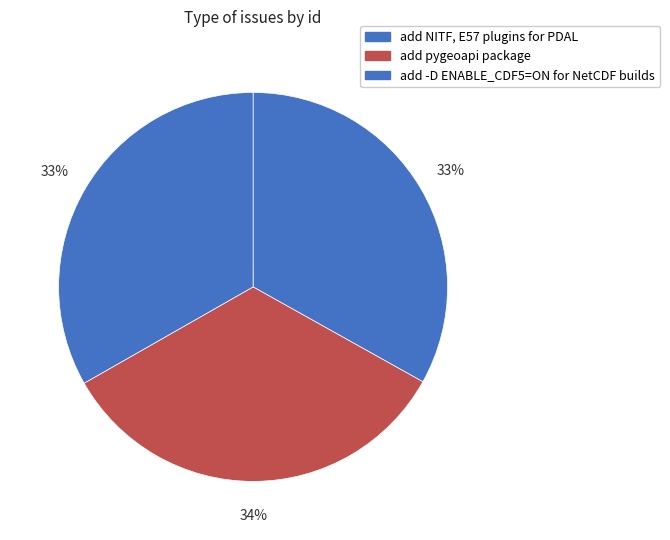

How many segments does this pie chart have?

3